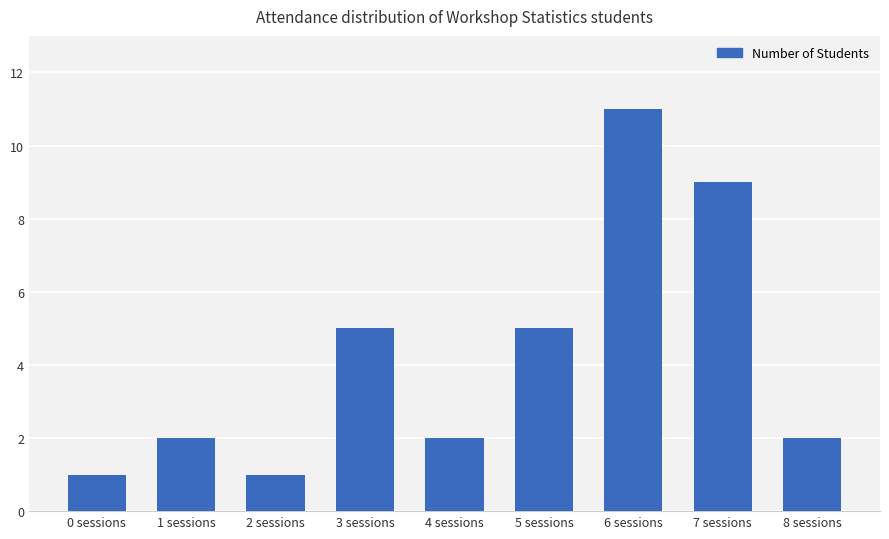

Which label corresponds to the largest value in the chart?

6 sessions